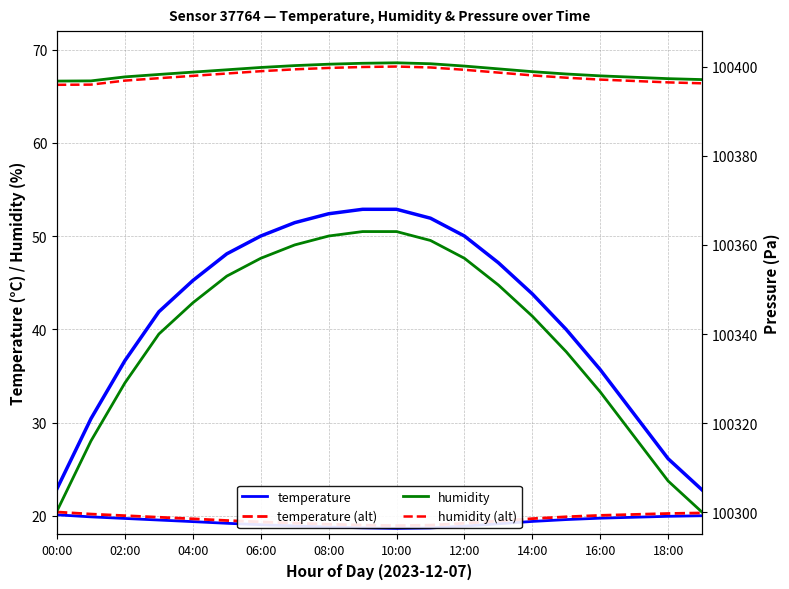

Is the value of pressure (alt) at 15 greater than the value of temperature (alt) at 18?

Yes